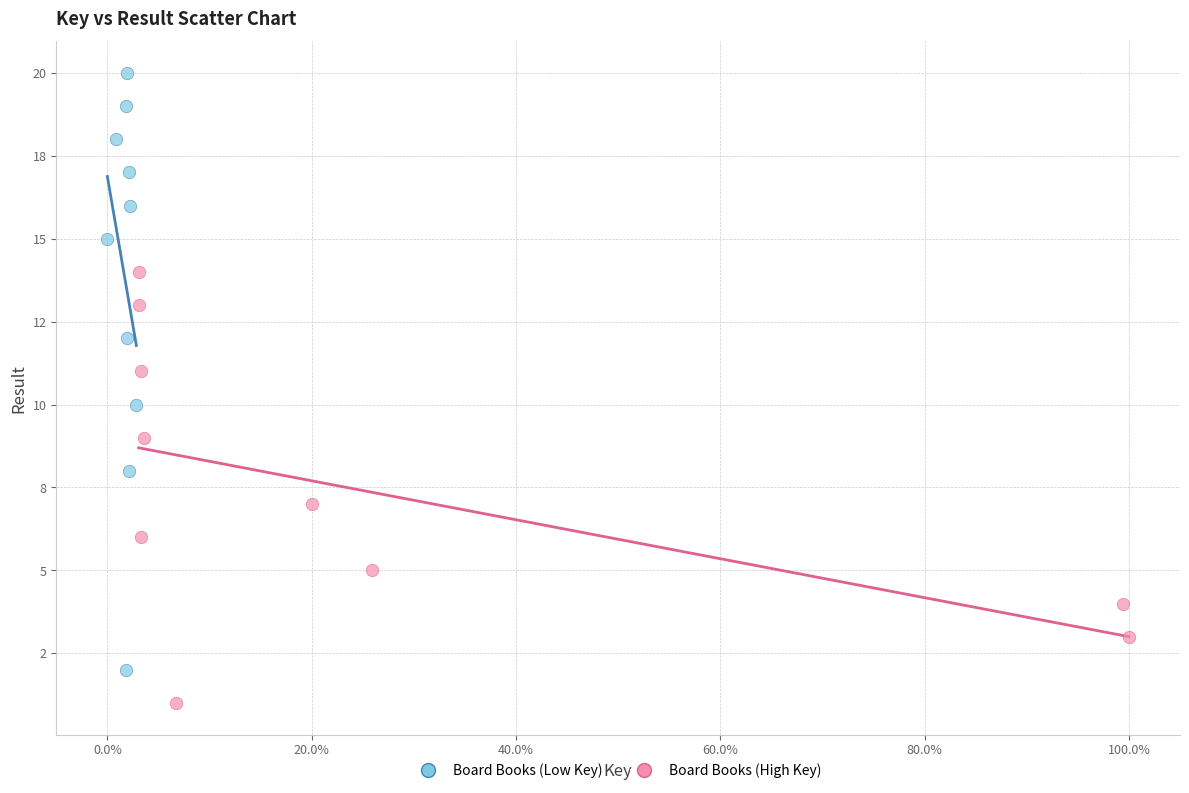

What are all the series names shown in the legend?

Board Books (Low Key), Board Books (High Key)